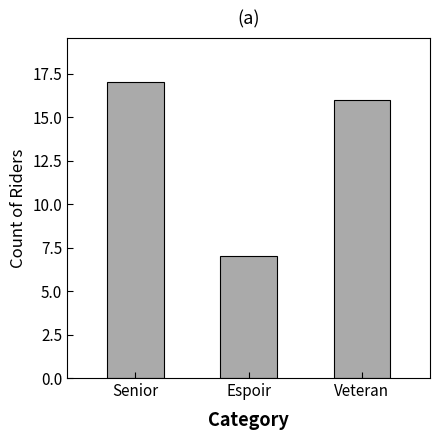

What is the smallest value displayed?

7